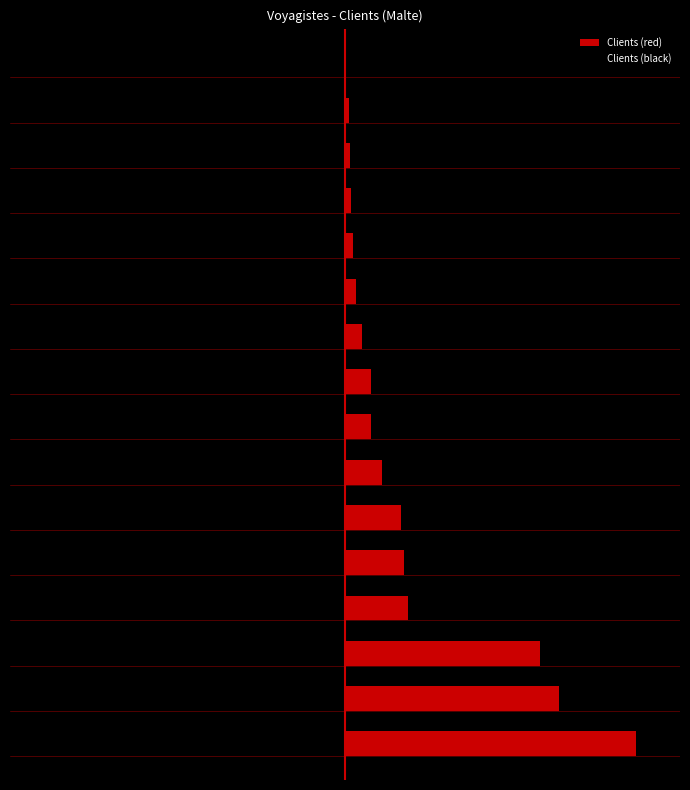

How many values in the Clients (black) series exceed -700?

7